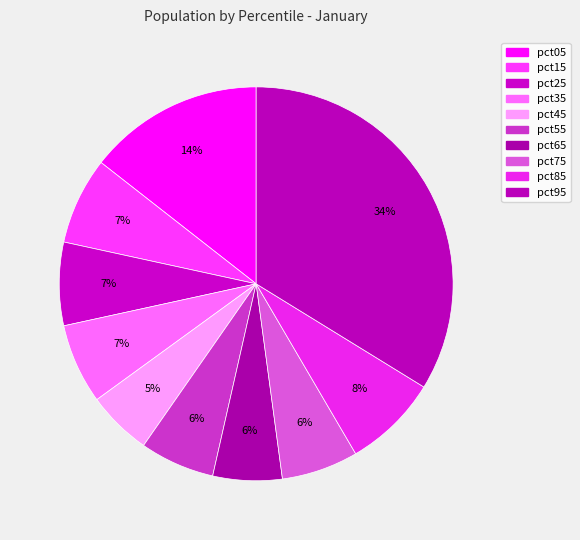

True or false: pct25 accounts for 1% of the total.

False